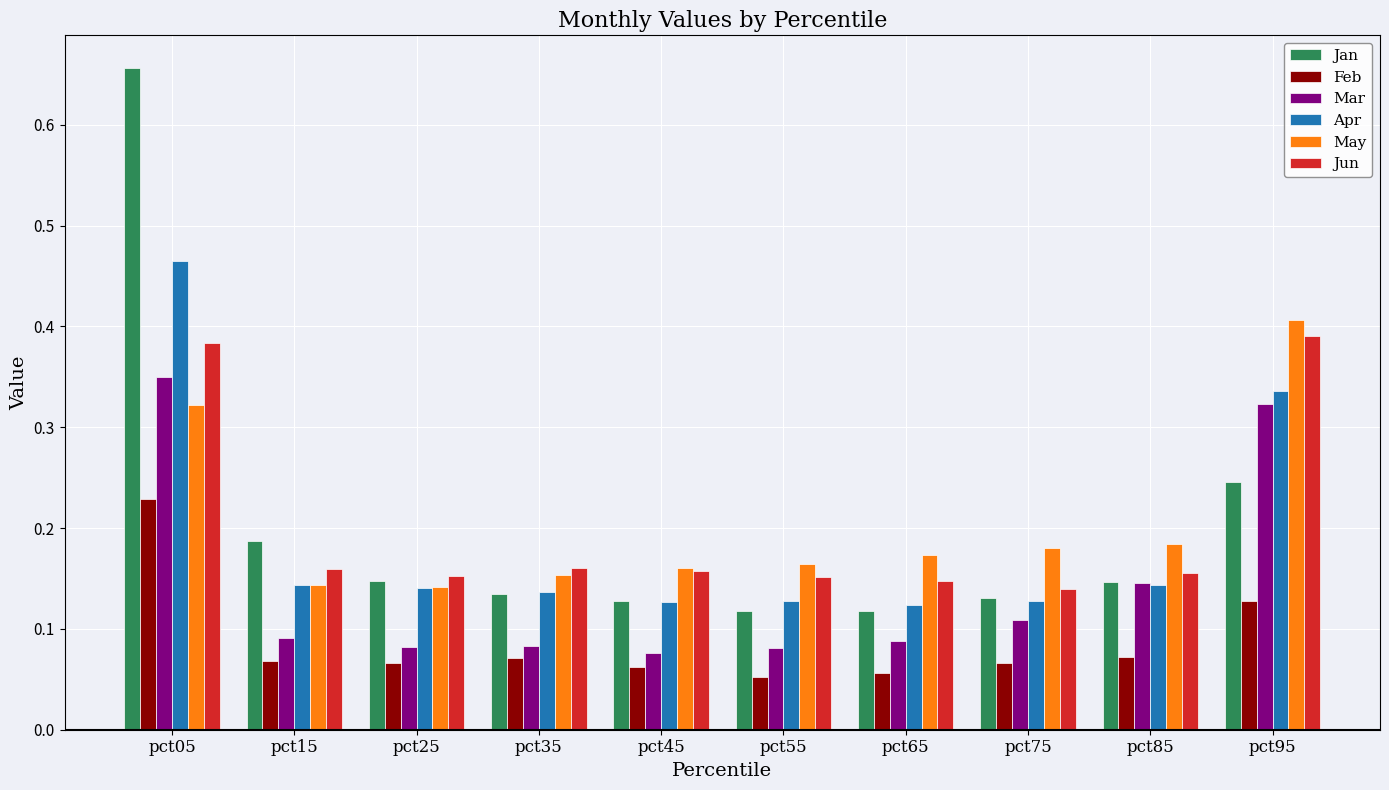

Between pct05 and pct15, which series saw the biggest shift?

Jan